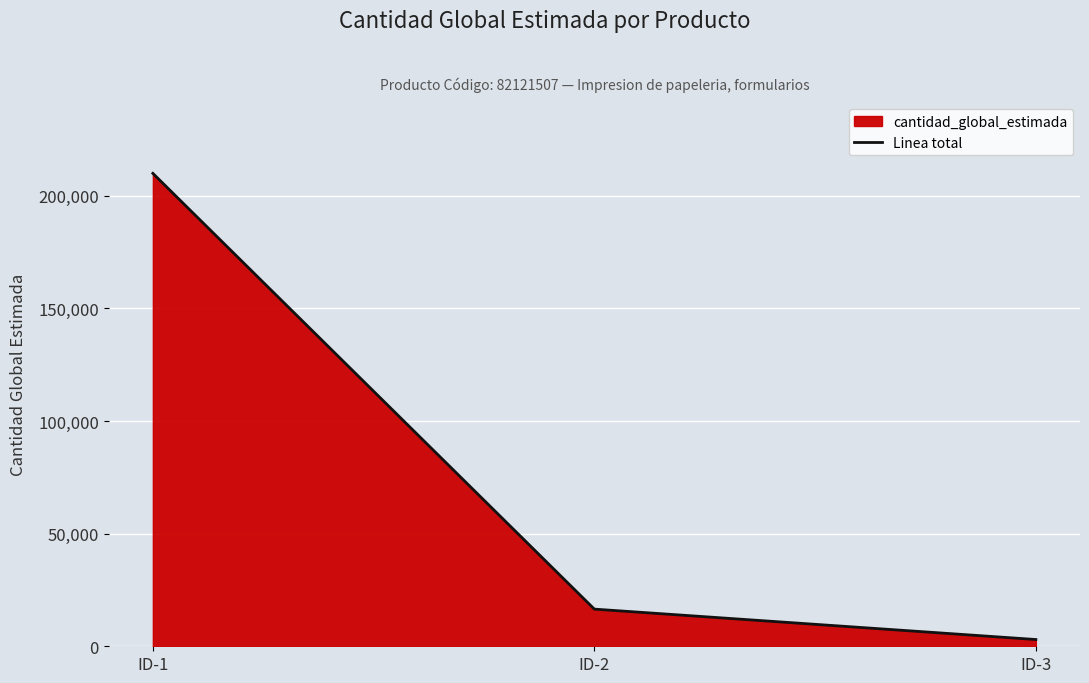

Which label corresponds to the largest value in the chart?

ID-1